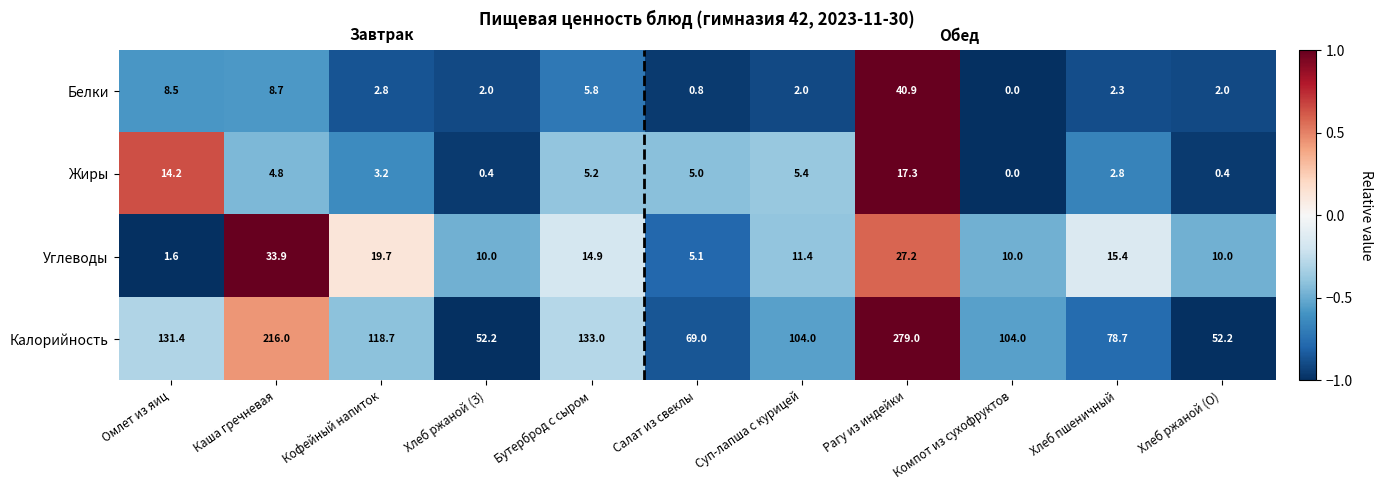

Which category has the highest value across all series?

Рагу из индейки